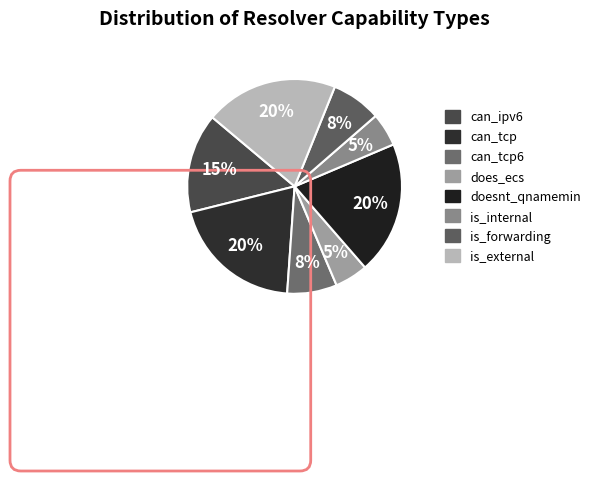

Count the number of slices in the pie.

8